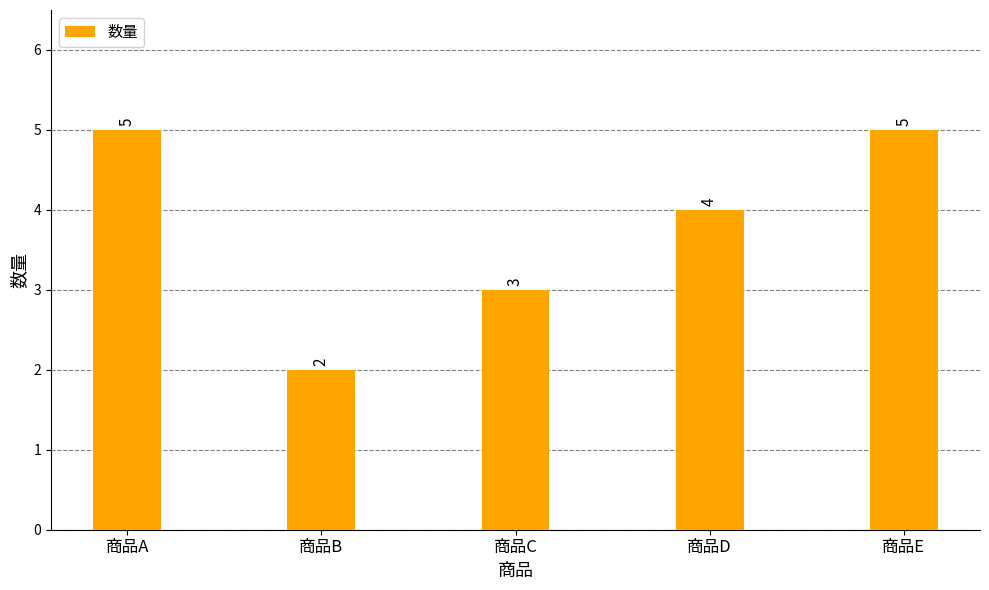

Between 商品D and 商品C, which is larger?

商品D